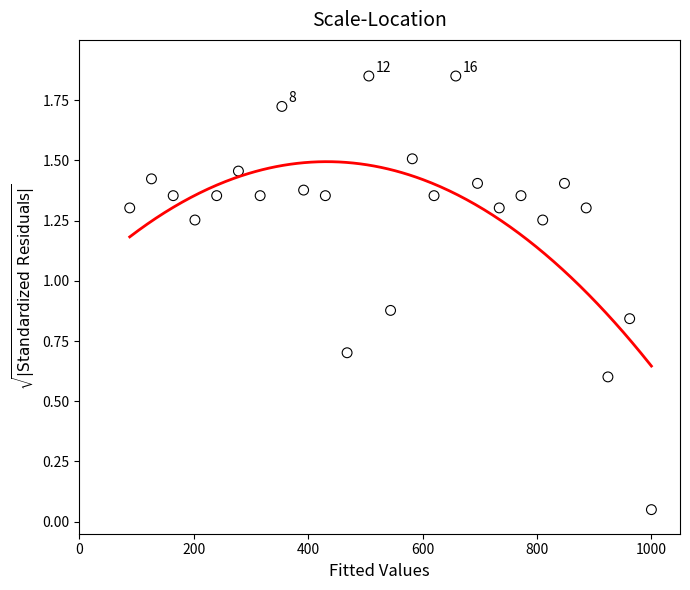

What is the range of X values (max minus min)?

912.0